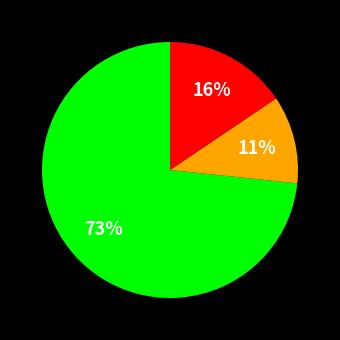

Does any single category account for the majority?

Yes